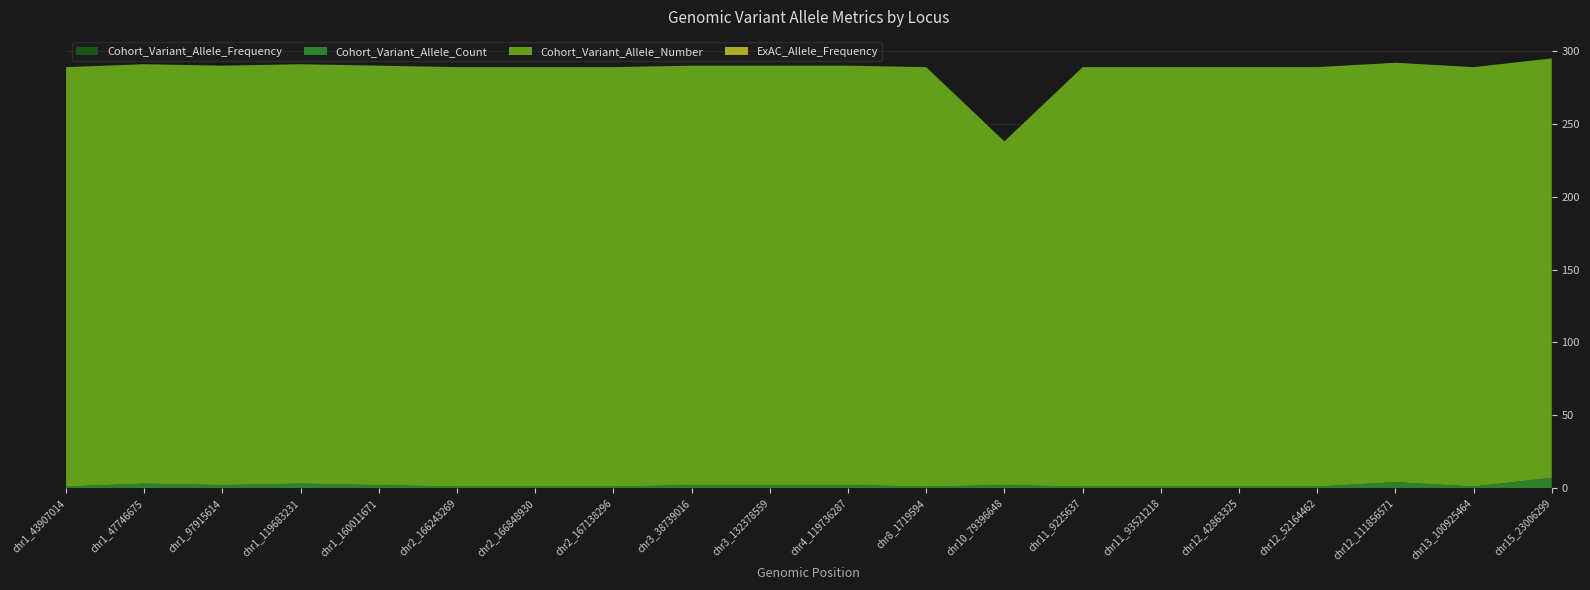

Reading left to right, extract all data points from this chart.

Cohort_Variant_Allele_Frequency: 0.0	0.0	0.0	0.0	0.0	0.0	0.0	0.0	0.0	0.0	0.0	0.0	0.0	0.0	0.0	0.0	0.0	0.0	0.0	0.0
Cohort_Variant_Allele_Count: 1.0	3.0	2.0	3.0	2.0	1.0	1.0	1.0	2.0	2.0	2.0	1.0	2.0	1.0	1.0	1.0	1.0	4.0	1.0	7.0
Cohort_Variant_Allele_Number: 288.0	288.0	288.0	288.0	288.0	288.0	288.0	288.0	288.0	288.0	288.0	288.0	236.0	288.0	288.0	288.0	288.0	288.0	288.0	288.0
ExAC_Allele_Frequency: 0.0	0.0	0.0	0.0	0.0	0.0	0.0	0.0	0.0	0.0	0.0	0.0	0.0	0.0	0.0	0.0	0.0	0.0	0.0	0.0